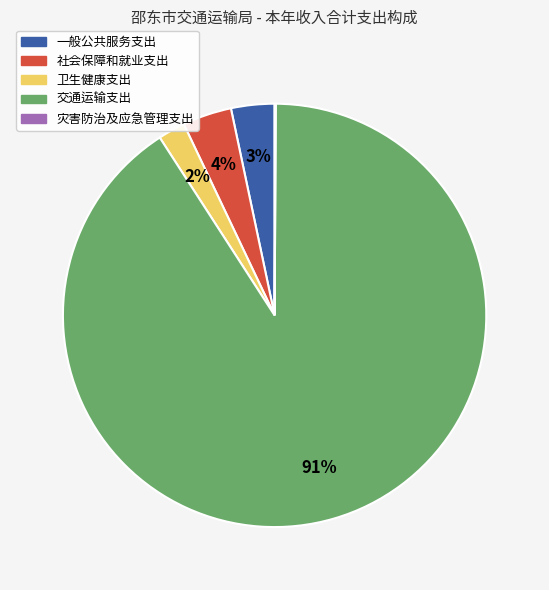

To the nearest percent, what portion does 交通运输支出 represent?

91%